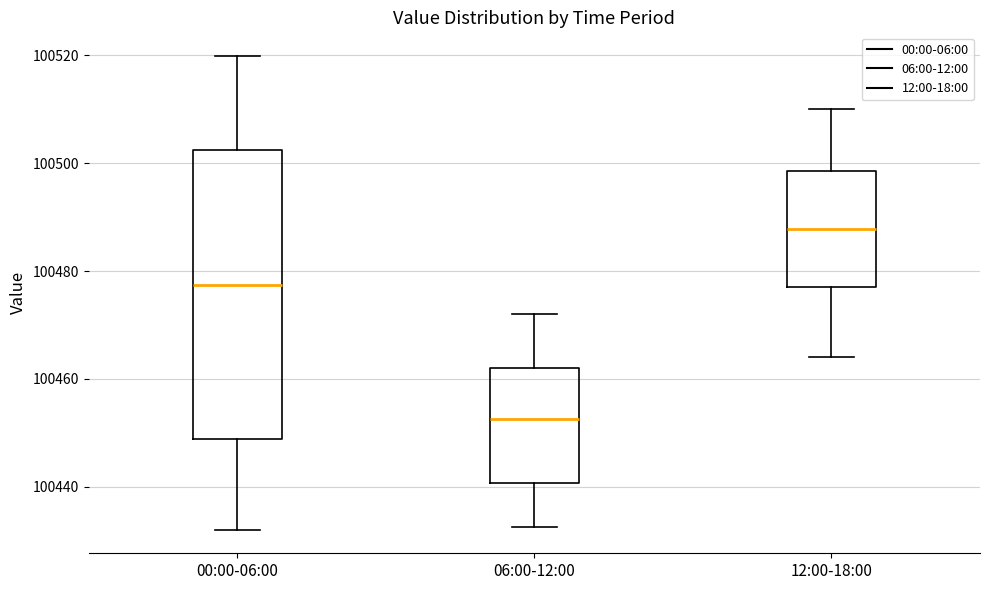

Reading left to right, transcribe this box plot: for each box, give where its median line is, the range the box spans, and where its two whiskers end, as read against the y-axis. The values are not printed on the chart, so give them approximately, as read against the axis.

00:00-06:00: median 100478, box 100448 to 100502, whiskers 100432 to 100520
06:00-12:00: median 100452, box 100440 to 100462, whiskers 100432 to 100472
12:00-18:00: median 100488, box 100478 to 100498, whiskers 100464 to 100510